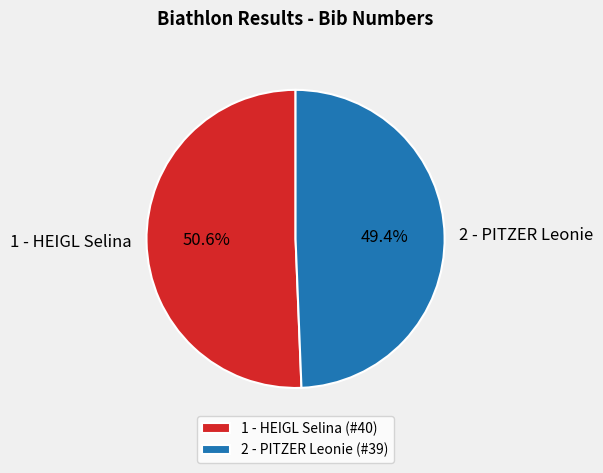

Rank the categories by value from lowest to highest.

2 - PITZER Leonie, 1 - HEIGL Selina